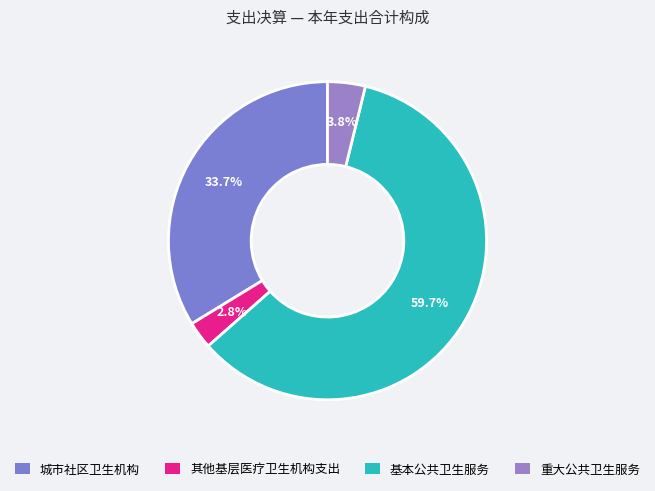

To the nearest percent, what portion does 城市社区卫生机构 represent?

34%